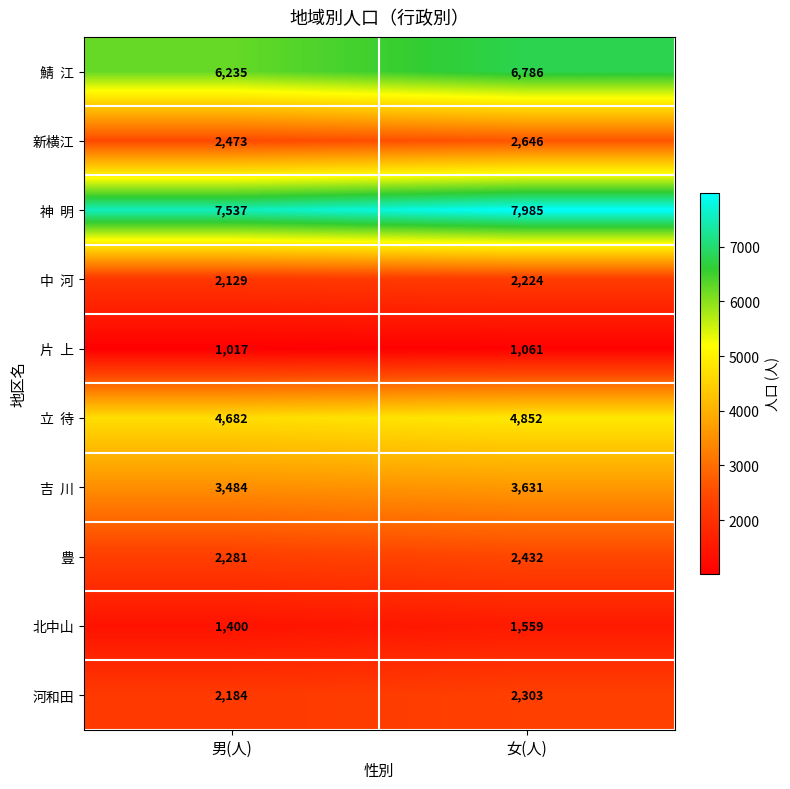

Count the number of categories in the chart.

2